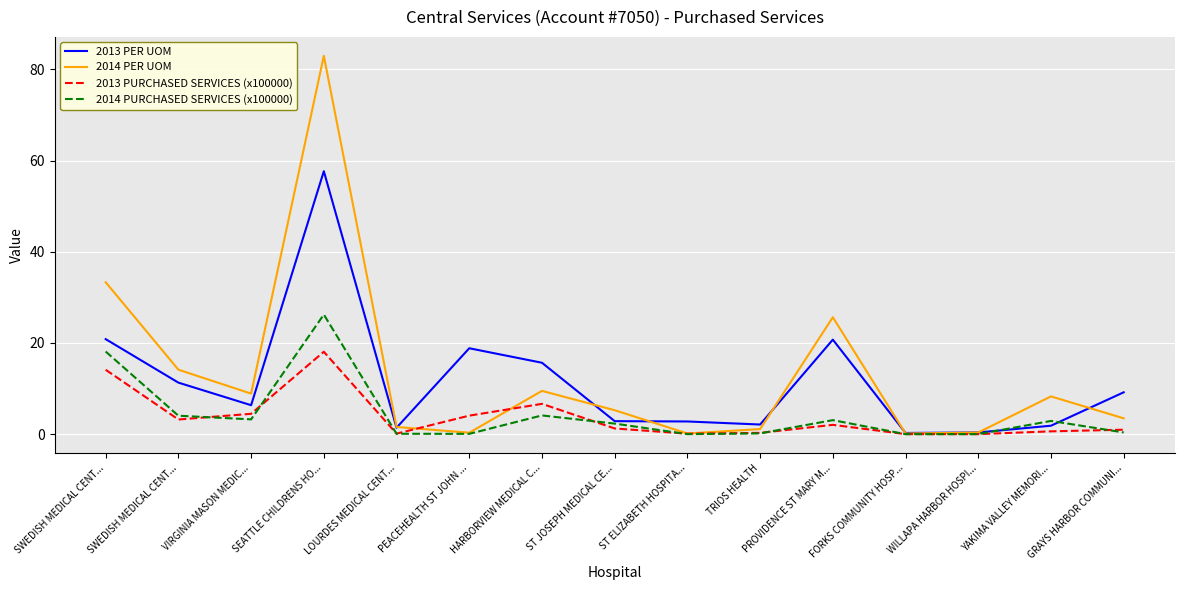

Between VIRGINIA MASON MEDIC... and ST JOSEPH MEDICAL CE..., which series saw the biggest shift?

2014 PER UOM